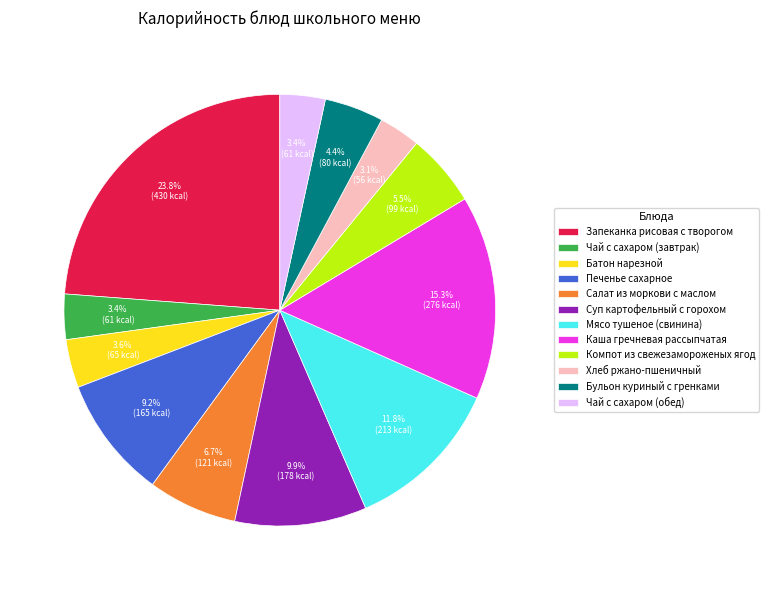

Which slice is the largest?

Запеканка рисовая с творогом